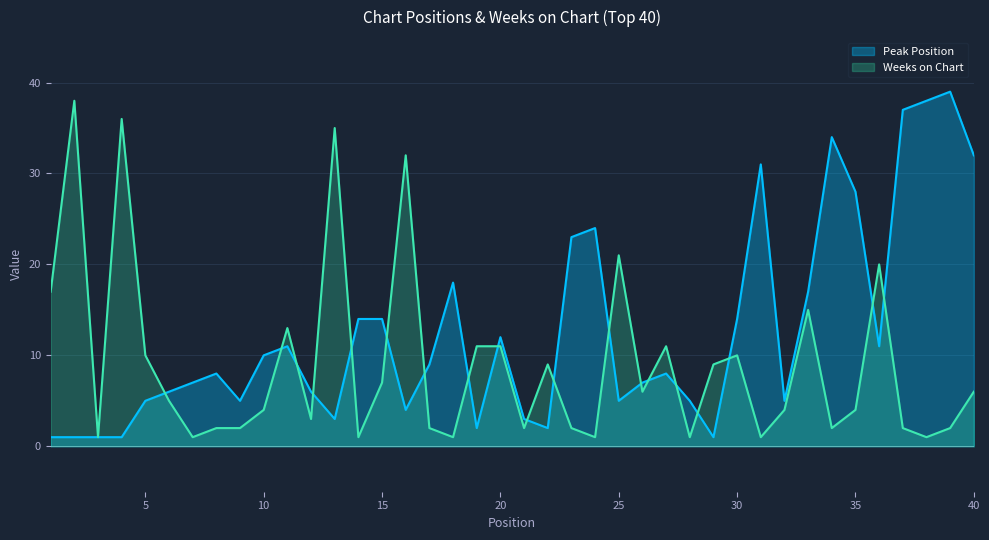

Is it true that Peak Position equals 7 at 26?

True